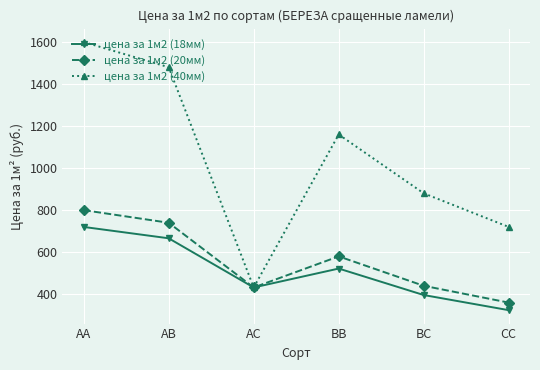

What is the minimum value shown in the chart?

324.0